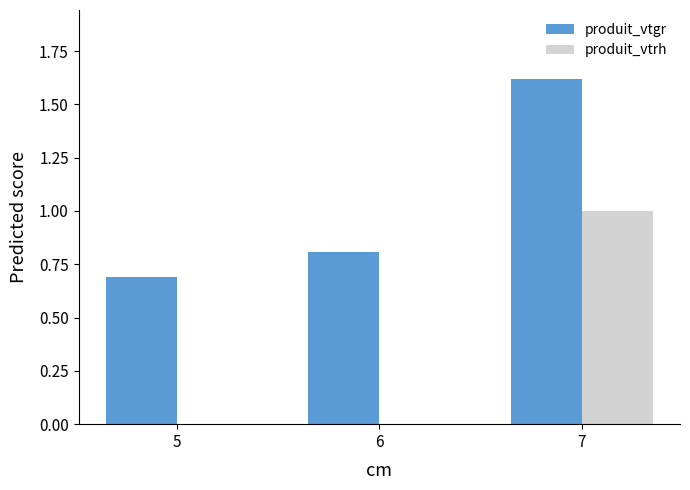

How many produit_vtrh values are between 0 and 1?

3